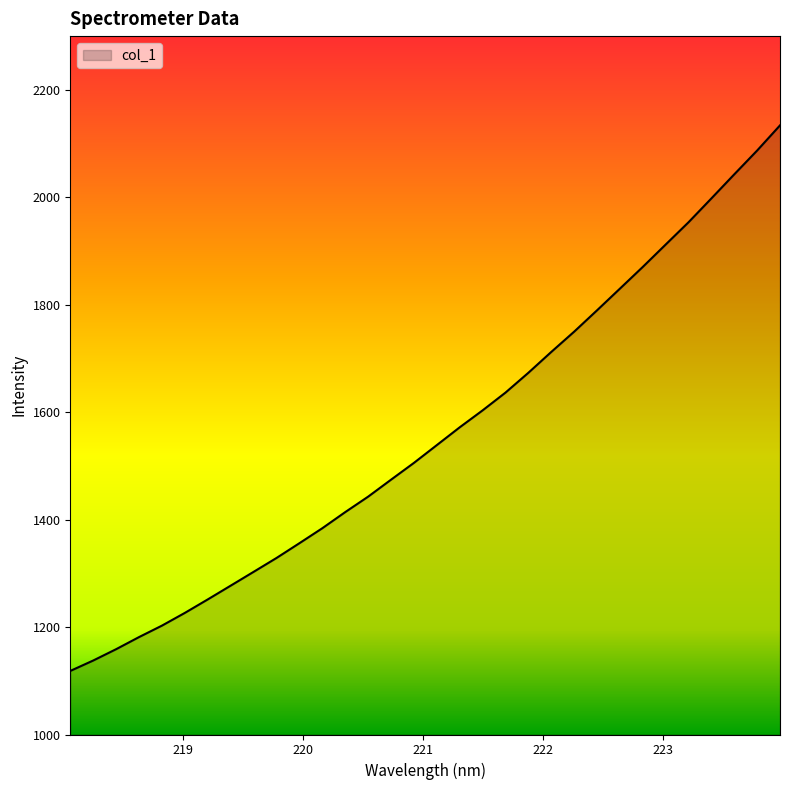

What is the minimum value shown in the chart?

1118.3